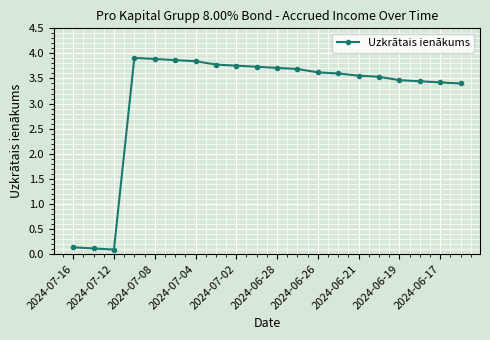

What is the value of the 3rd point from the left?

0.1